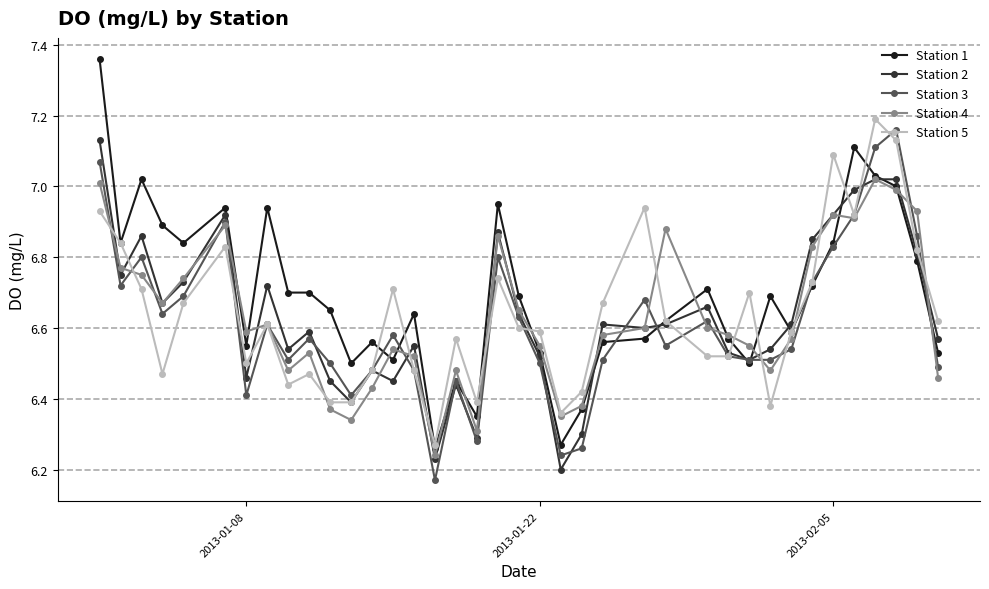

True or false: Station 3 has more than 0 interior local peaks.

True